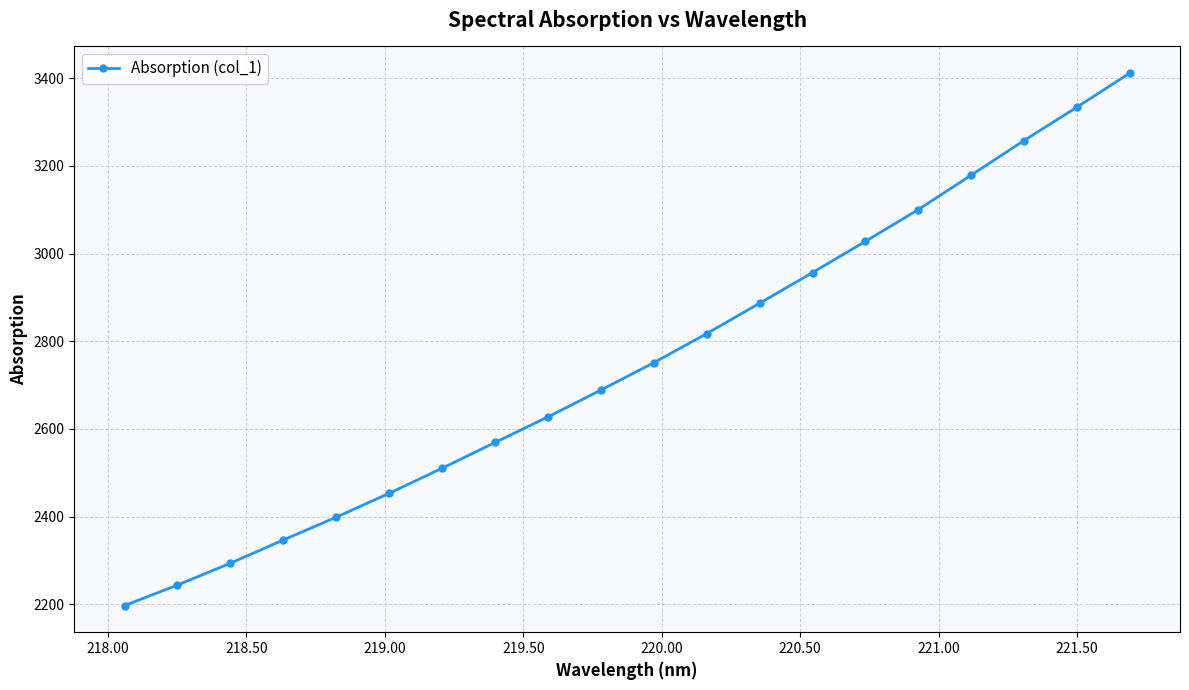

True or false: the data has more than 1 interior local peaks.

False